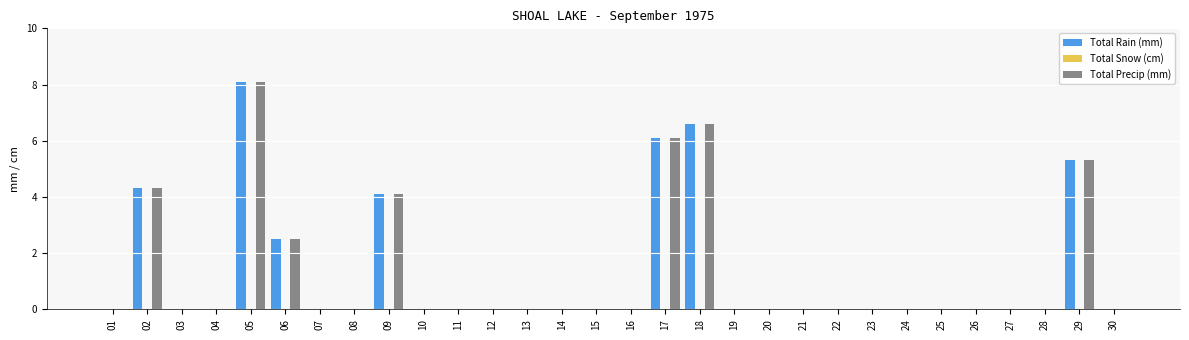

At which label is Total Precip (mm) closest to 4?

09